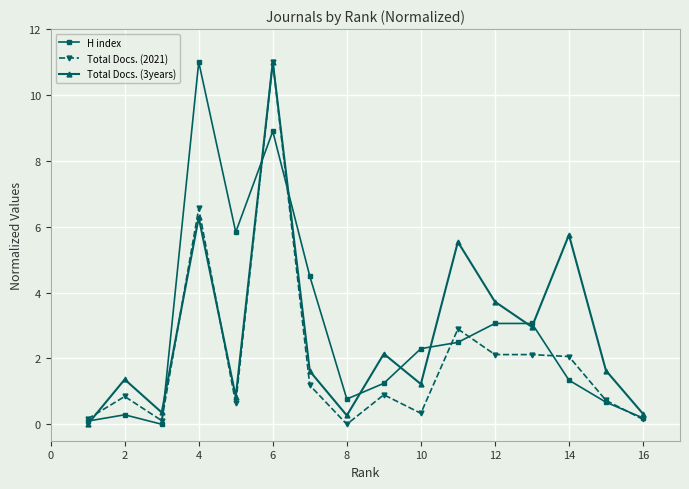

What is the value of the Total Docs. (2021) point at the 13th from the left?

2.1